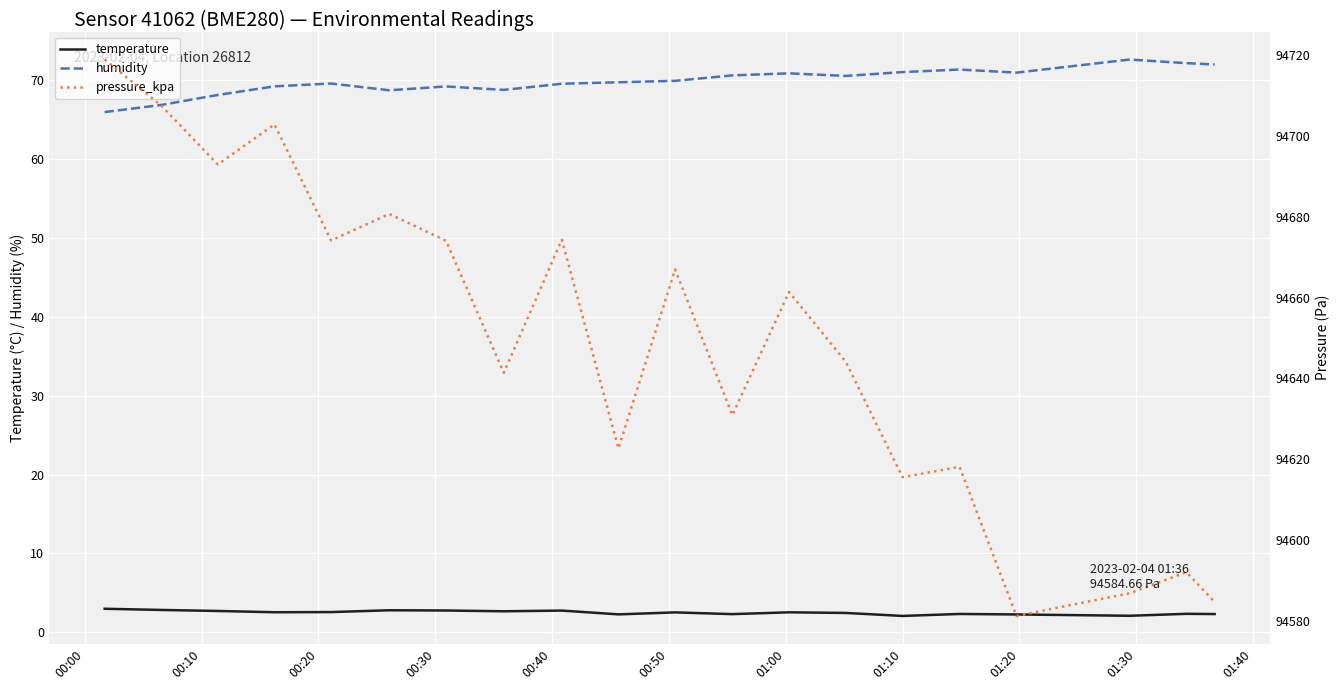

What position from the left is 01:30?

10